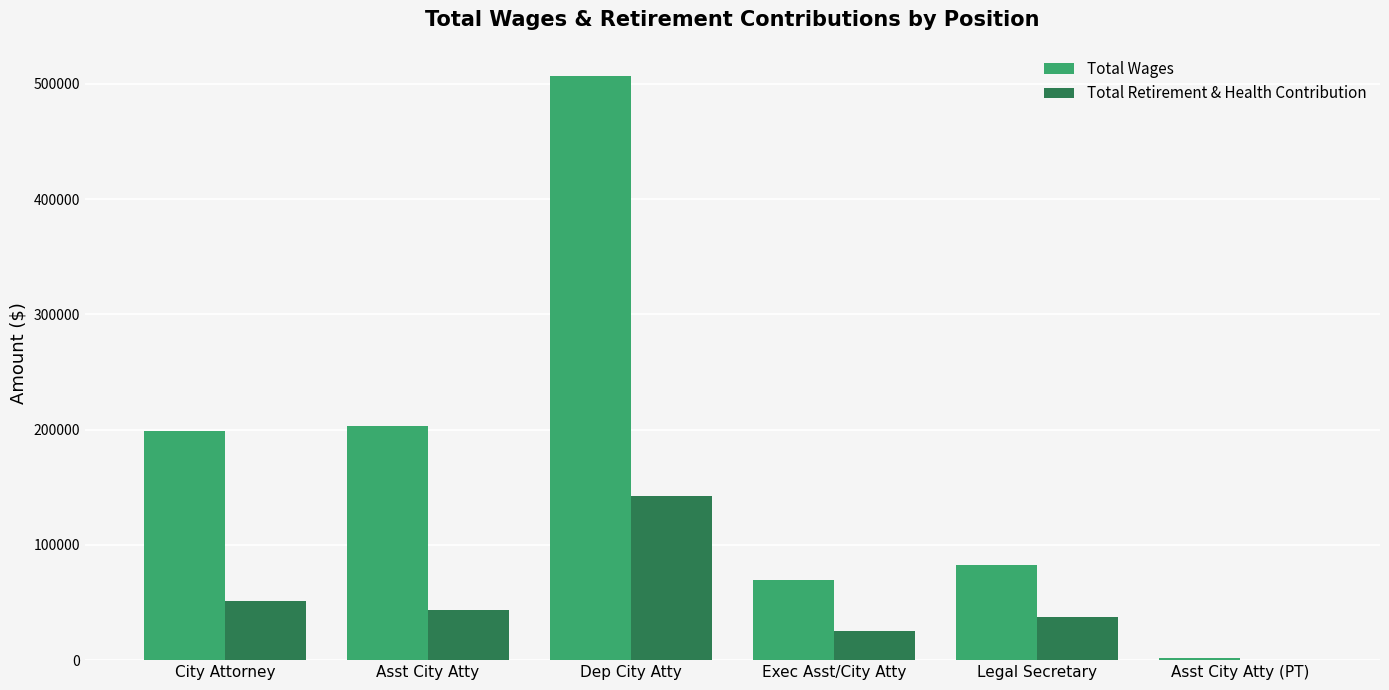

What is the sum of the Total Retirement & Health Contribution values at Dep City Atty and Asst City Atty?

186470